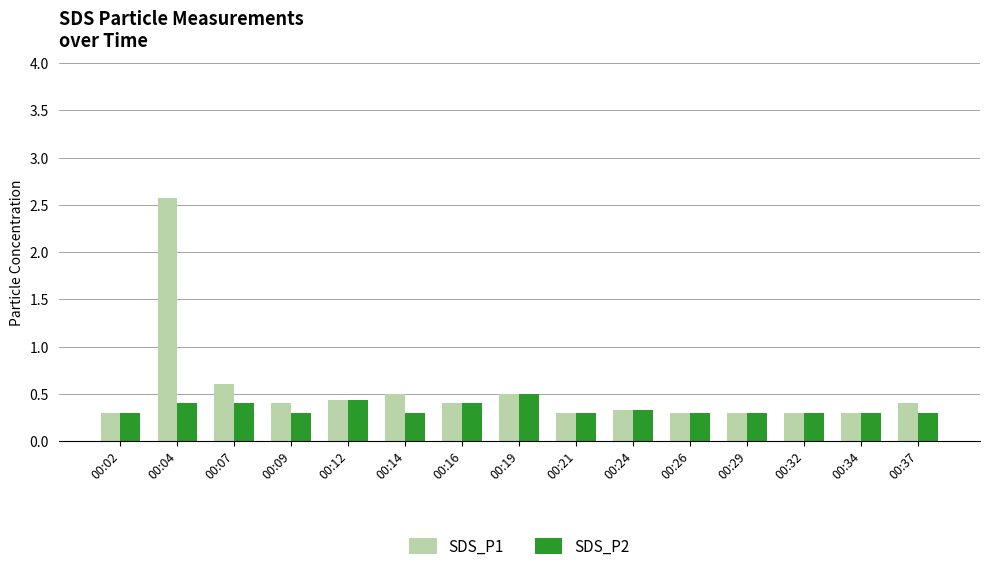

Reading right to left, transcribe all the data shown in this chart.

SDS_P1: 0.4	0.3	0.3	0.3	0.3	0.3	0.3	0.5	0.4	0.5	0.4	0.4	0.6	2.6	0.3
SDS_P2: 0.3	0.3	0.3	0.3	0.3	0.3	0.3	0.5	0.4	0.3	0.4	0.3	0.4	0.4	0.3